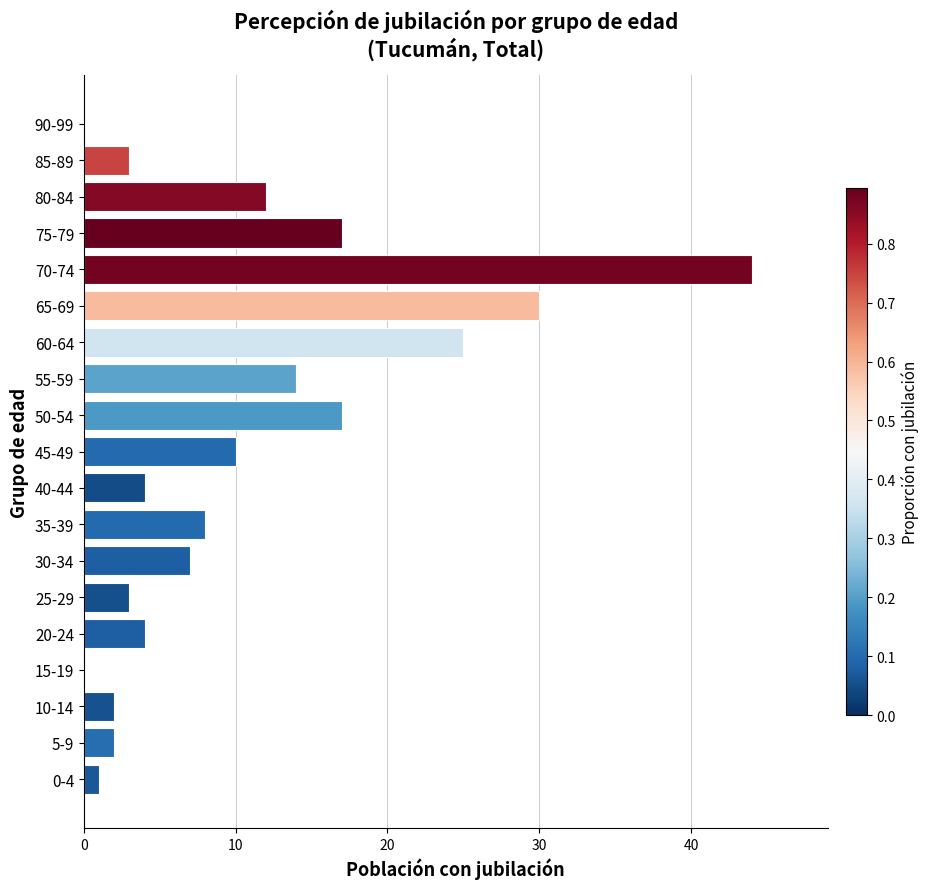

The value at 55-59 is 14. True or false?

True